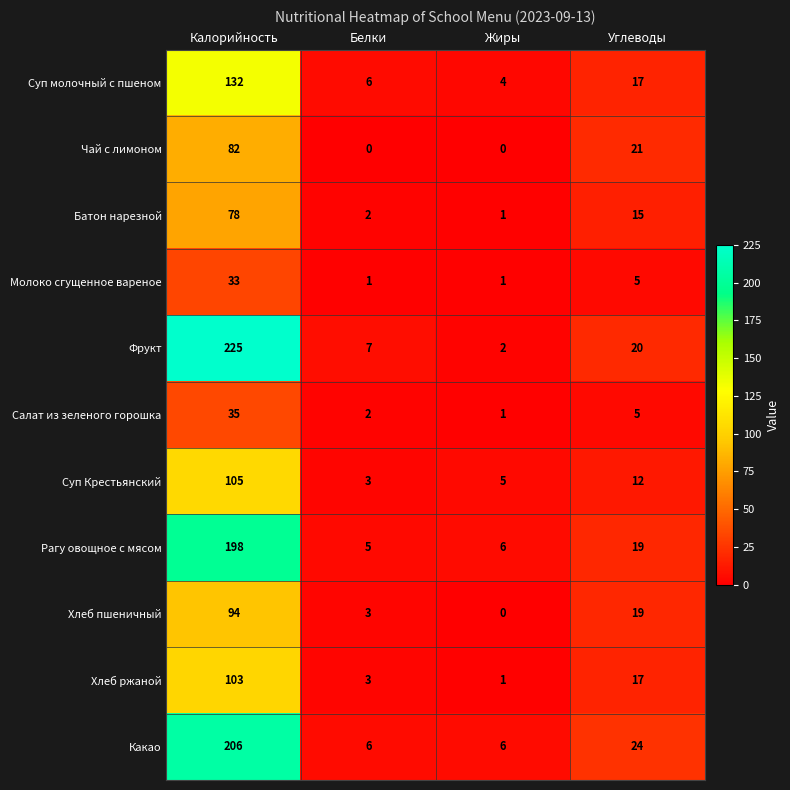

What is the difference between the highest and lowest values at Жиры?

6